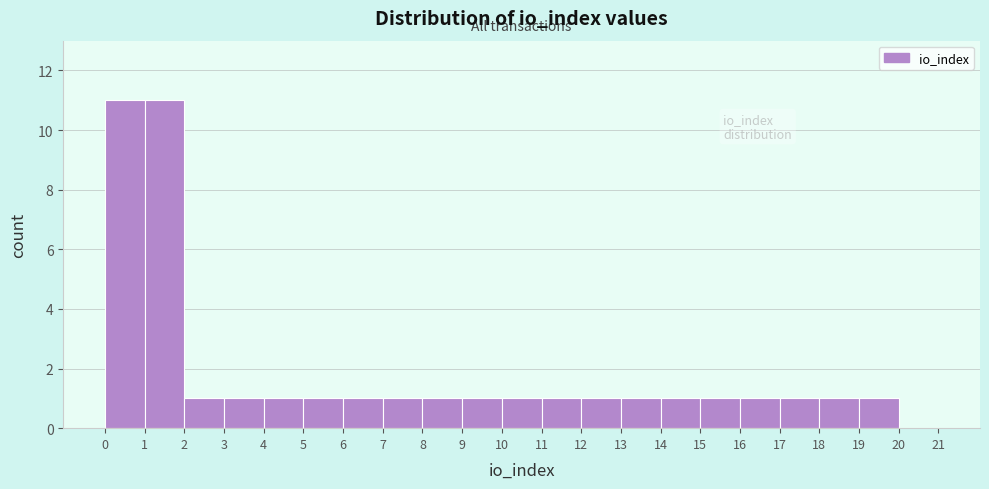

Reading left to right, list every bar in this chart as the range it spans on the x-axis followed by its height. The values are not printed on the chart, so give them approximately, as read against the axis.

0 to 1: 11
1 to 2: 11
2 to 3: 1
3 to 4: 1
4 to 5: 1
5 to 6: 1
6 to 7: 1
7 to 8: 1
8 to 9: 1
9 to 10: 1
10 to 11: 1
11 to 12: 1
12 to 13: 1
13 to 14: 1
14 to 15: 1
15 to 16: 1
16 to 17: 1
17 to 18: 1
18 to 19: 1
19 to 20: 1
20 to 21: 0